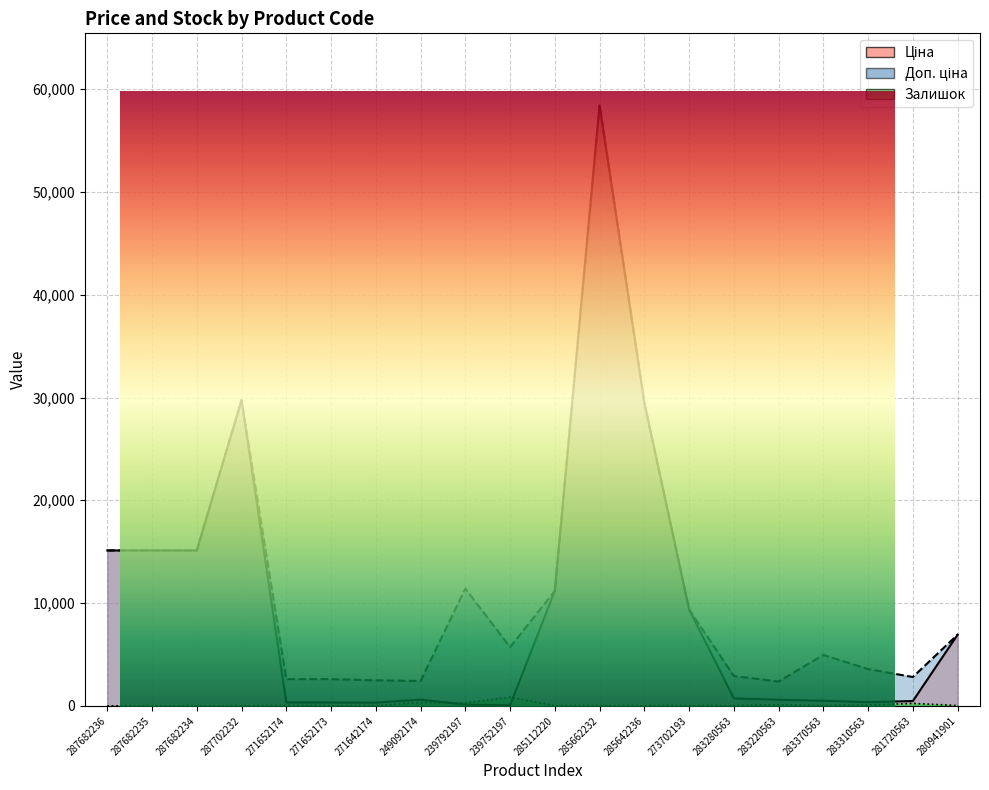

Which series has the widest spread of values?

Ціна